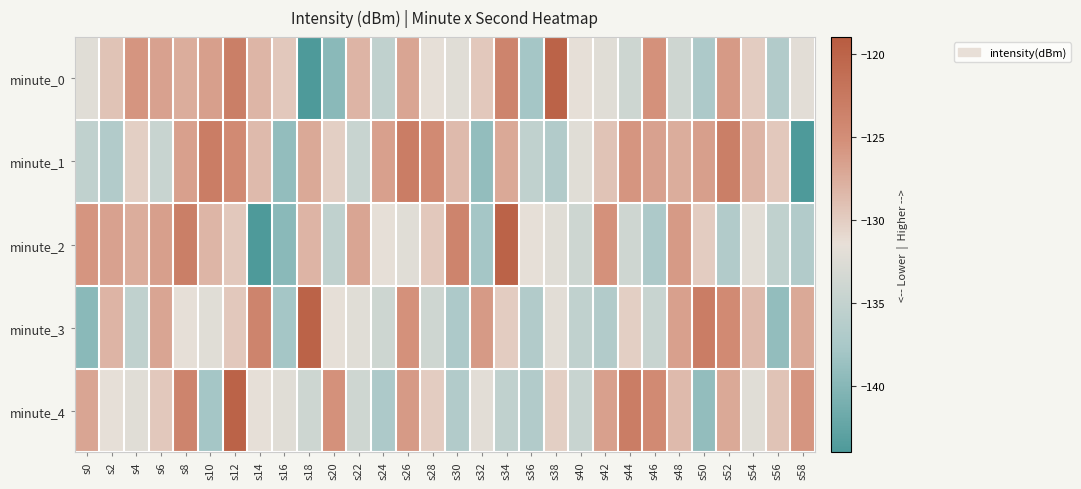

Rank the series at s0 from lowest to highest value.

minute_3, minute_1, minute_0, minute_4, minute_2